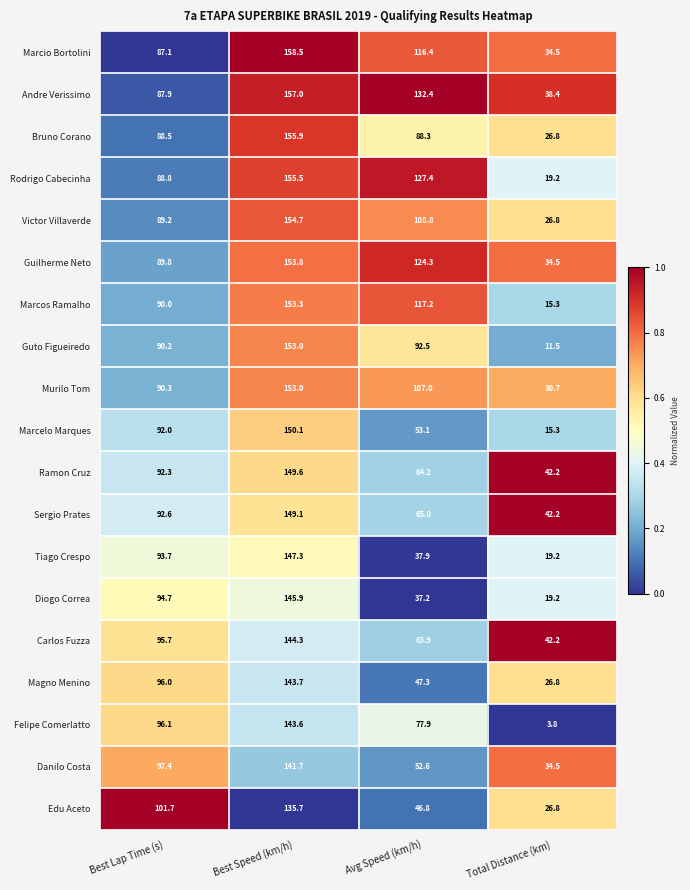

Which series has the largest total across all categories?

Andre Verissimo